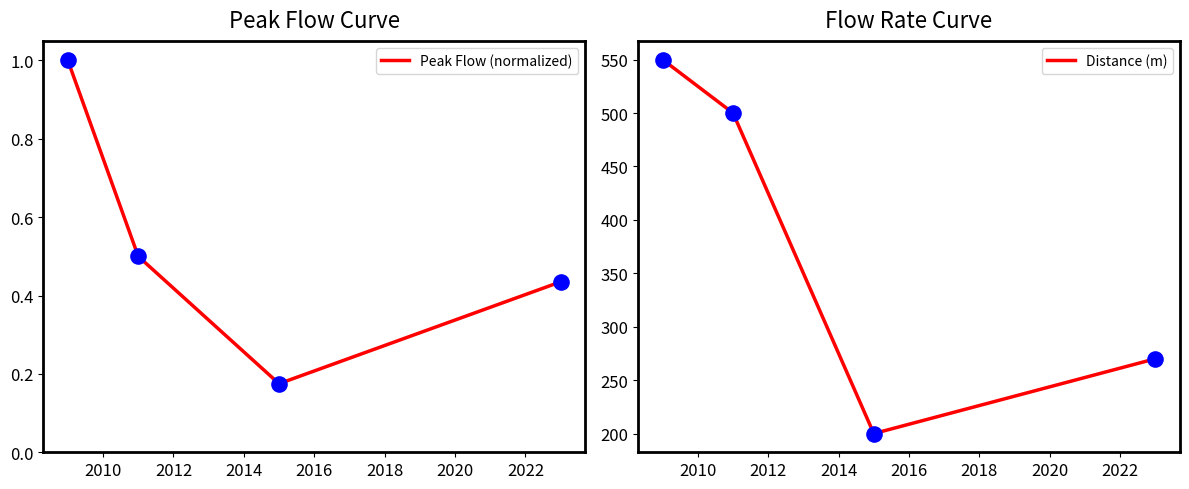

At how many categories does at least one series exceed 547?

1